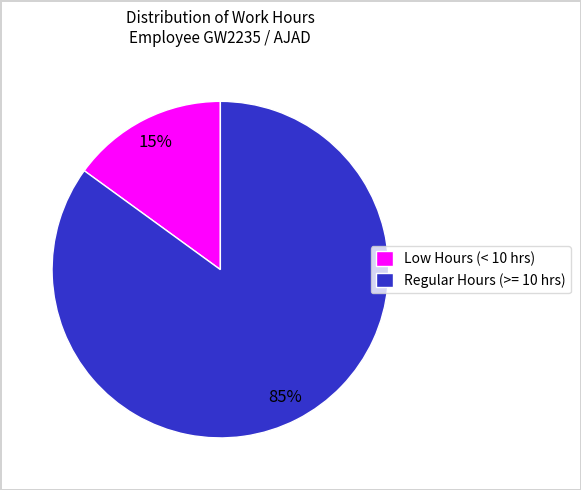

Which slice is the largest?

Regular Hours (>= 10 hrs)